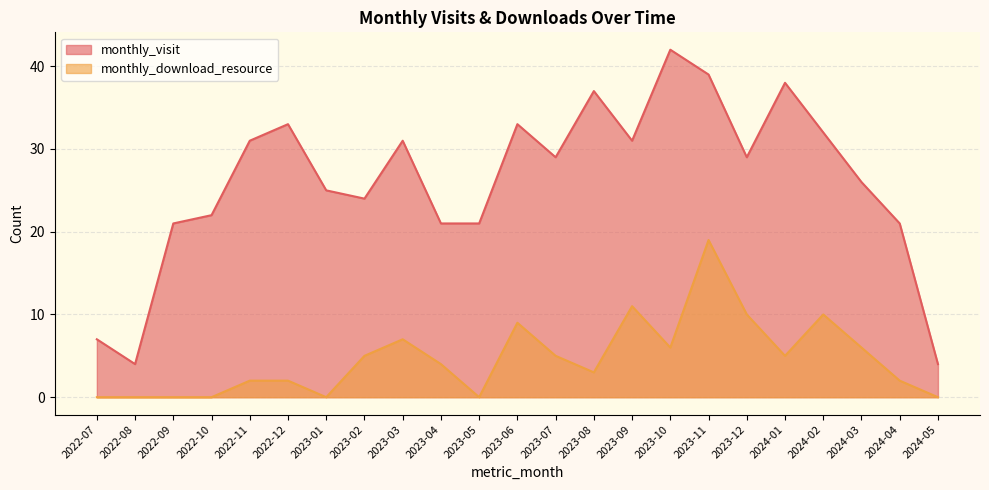

True or false: monthly_visit and monthly_download_resource intersect in this chart.

False